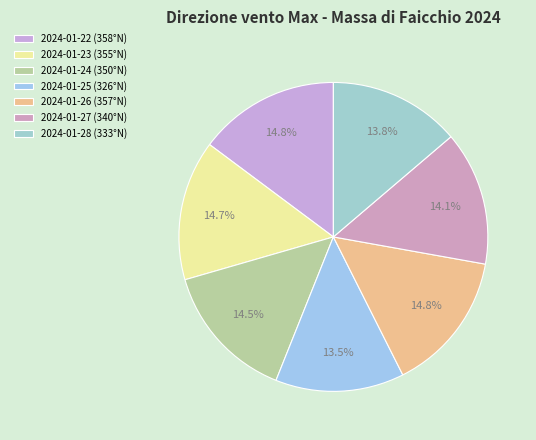

How many segments does this pie chart have?

7